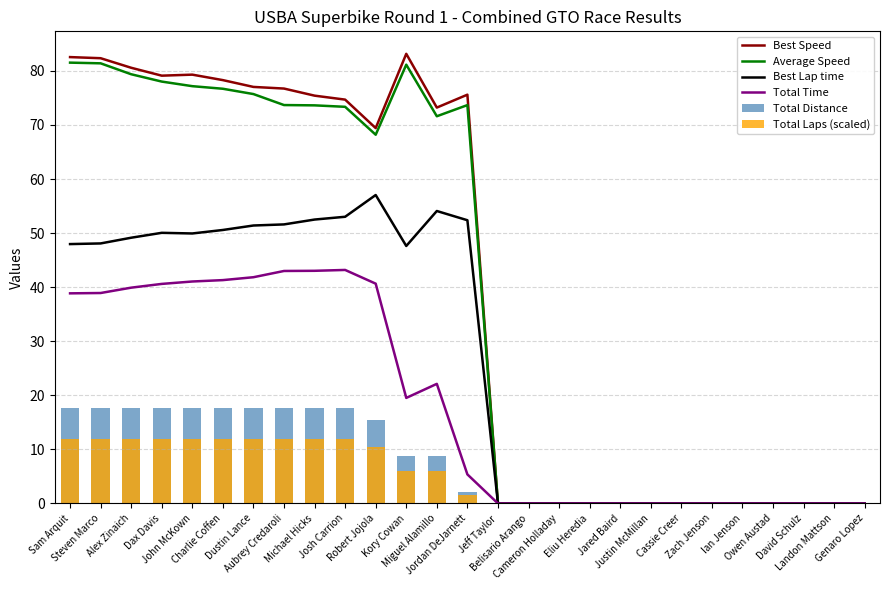

Which series changed the most between Alex Zinaich and Jordan DeJarnett?

Total Time